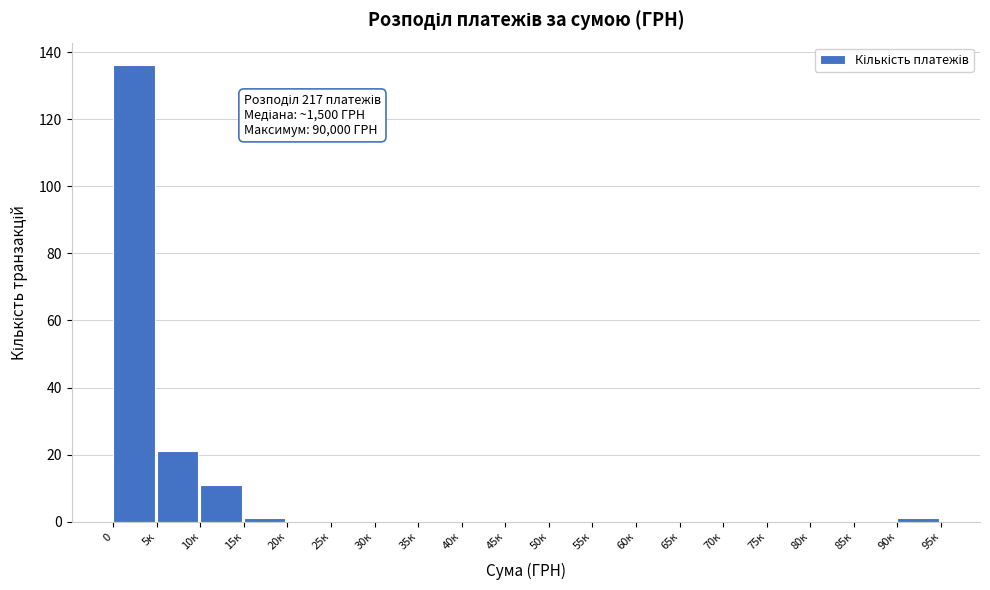

Reading left to right, transcribe all the data shown in this chart.

0=136	5к=21	10к=11	15к=1	20к=0	25к=0	30к=0	35к=0	40к=0	45к=0	50к=0	55к=0	60к=0	65к=0	70к=0	75к=0	80к=0	85к=0	90к=1